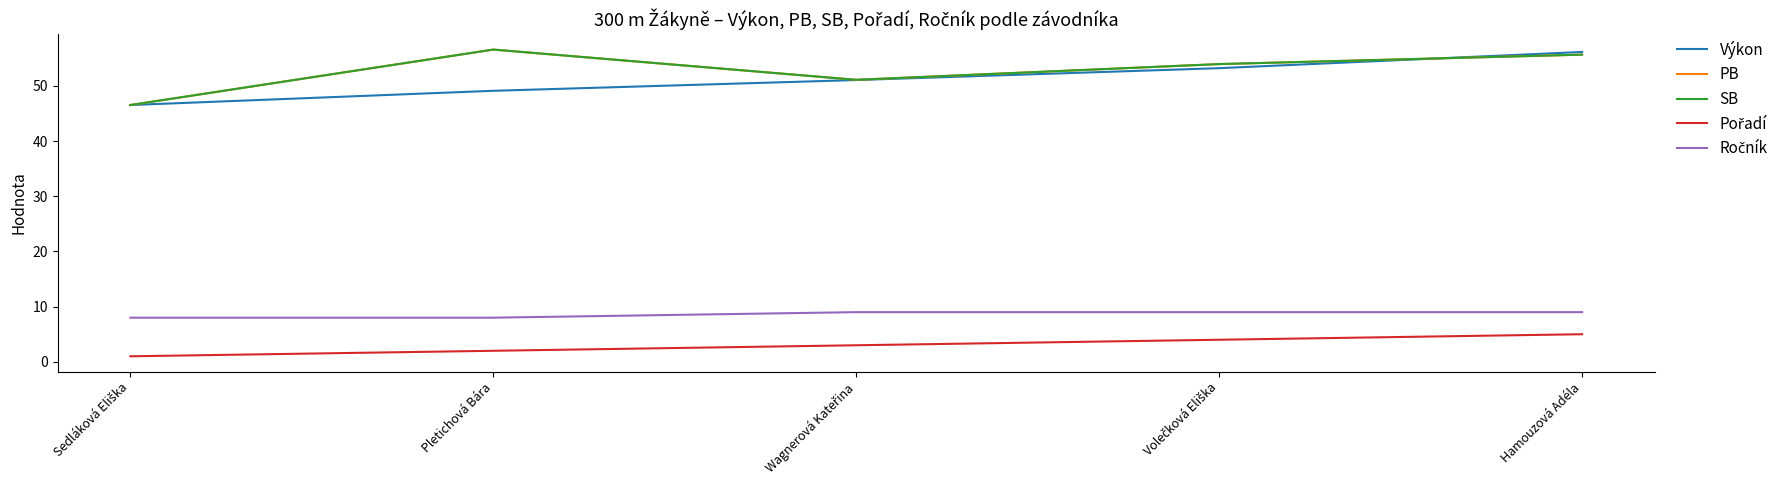

Which has a higher value, Wagnerová Kateřina or Volečková Eliška?

Volečková Eliška